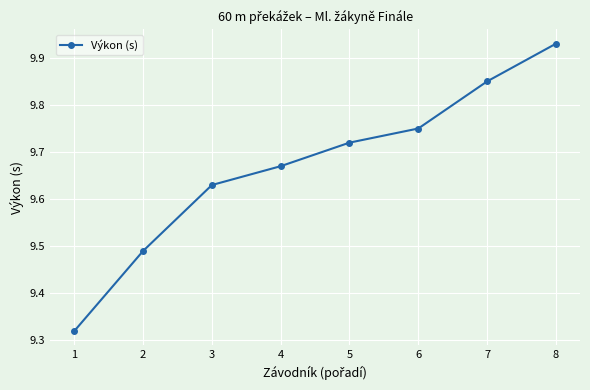

At which category does the chart reach its peak across all series?

8